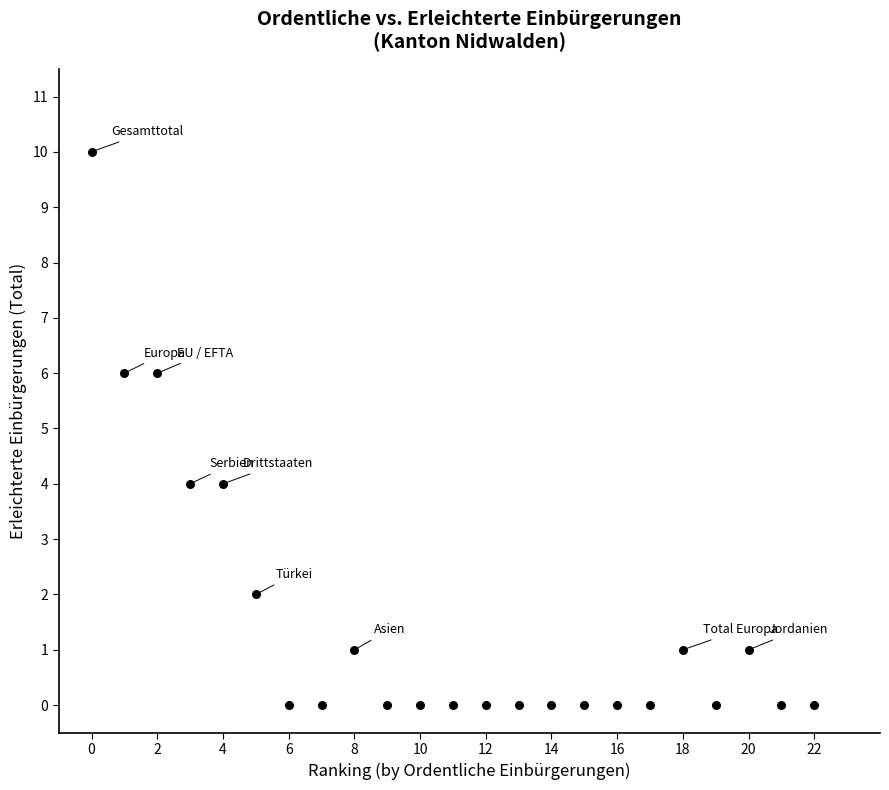

Count the number of points in this scatter plot.

23